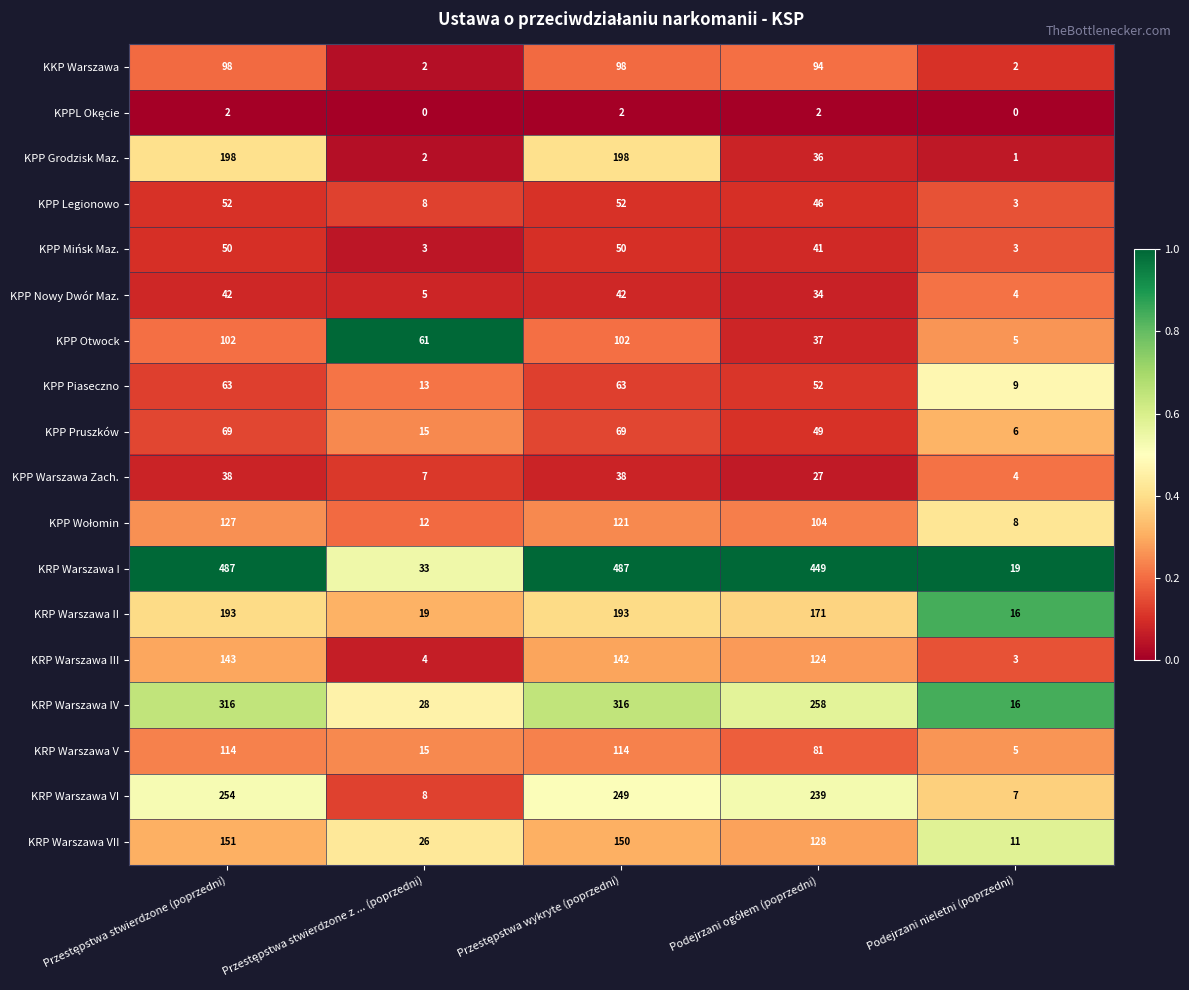

Which series has the largest range (max minus min)?

KRP Warszawa I